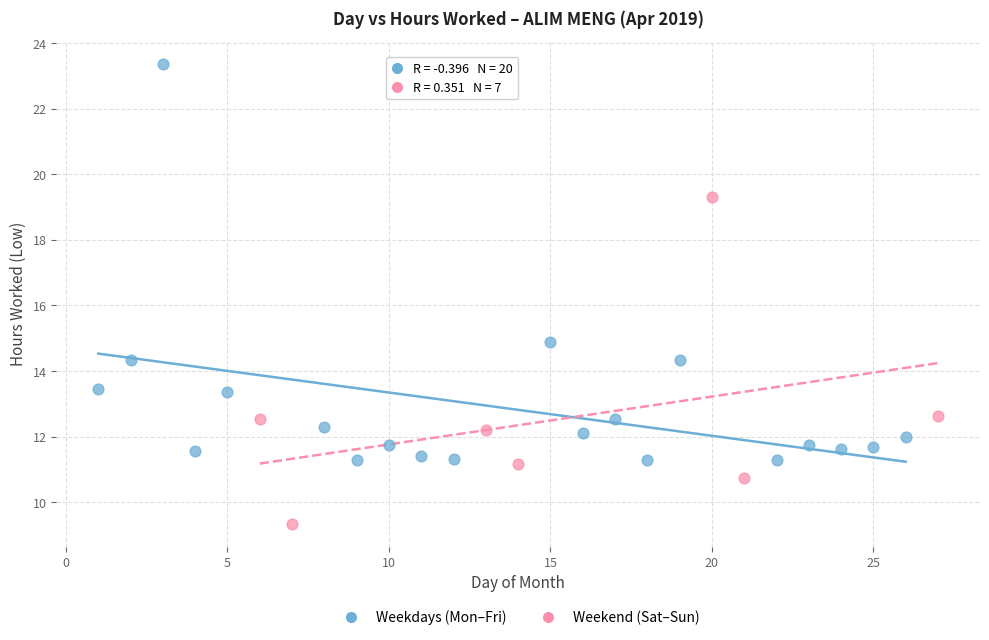

Which series reaches the minimum Y coordinate?

Weekend (Sat–Sun)